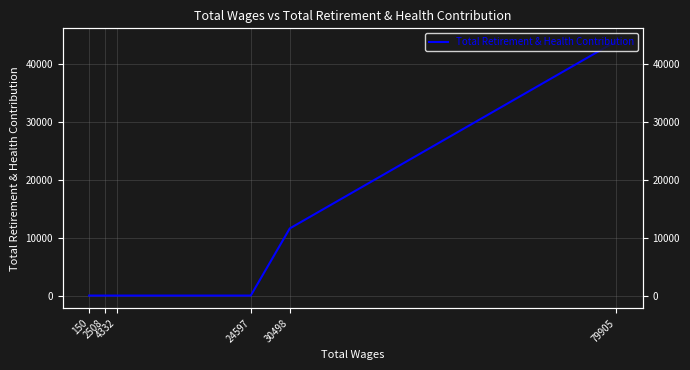

List the labels in order of value, largest first.

79905, 30498, 24597, 4332, 2508, 150